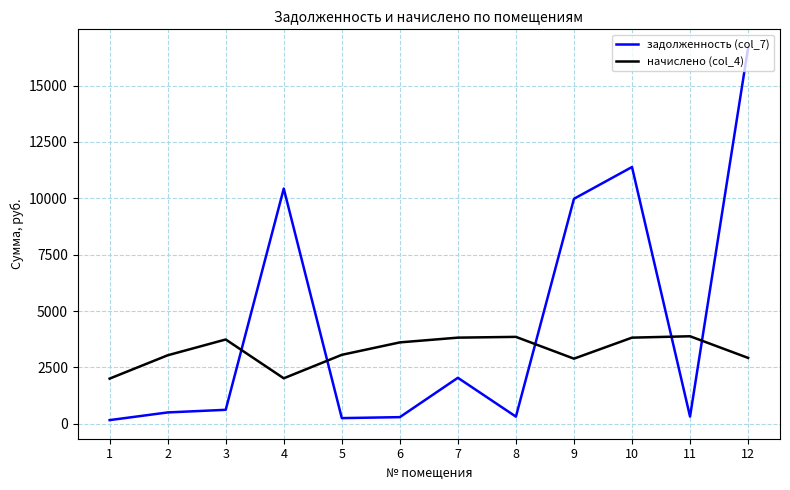

List the series in order of their overall mean, highest first.

задолженность (col_7), начислено (col_4)